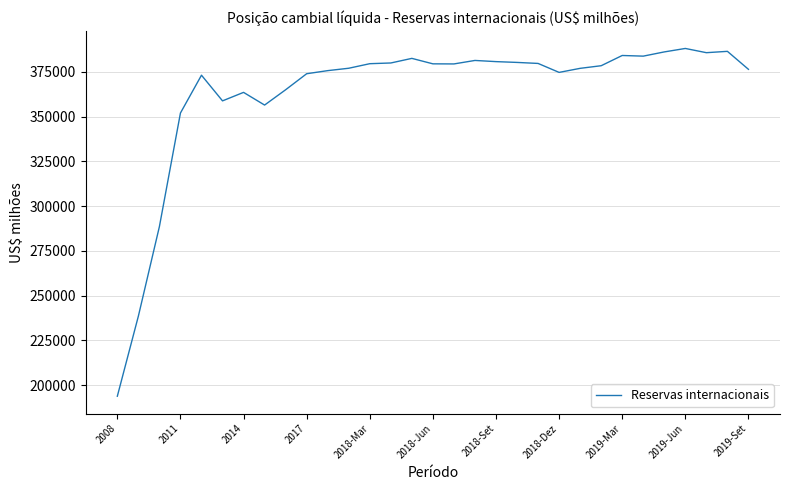

What is the smallest value displayed?

193783.4